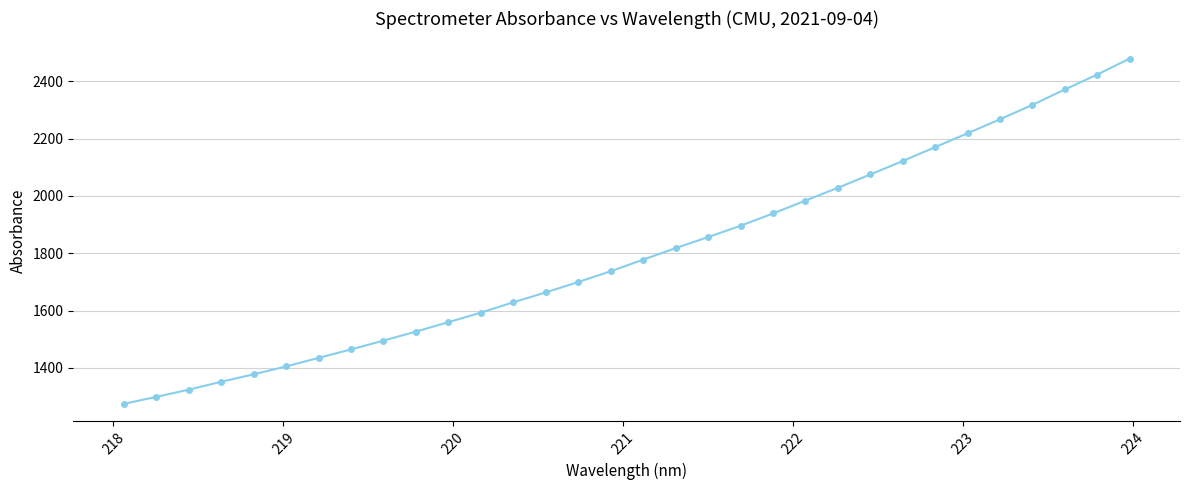

True or false: the data has more than 2 interior local peaks.

False